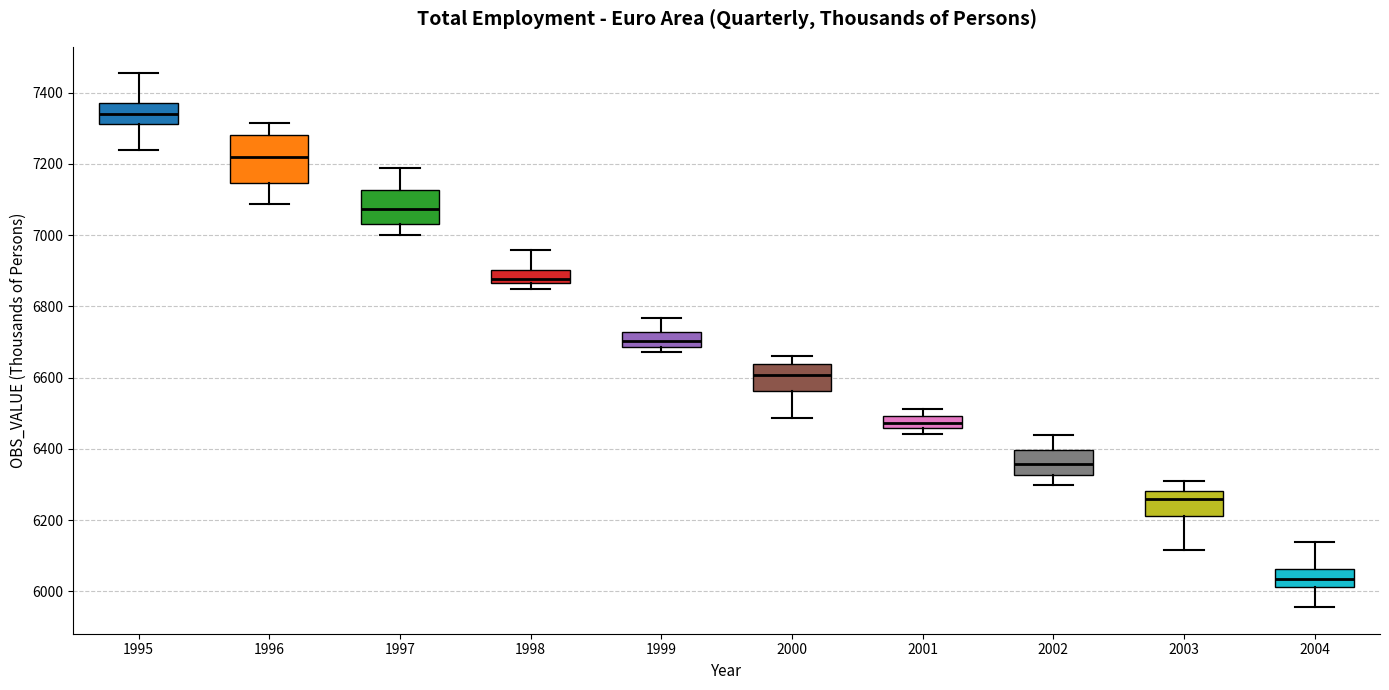

Which box has the lowest median line?

2004